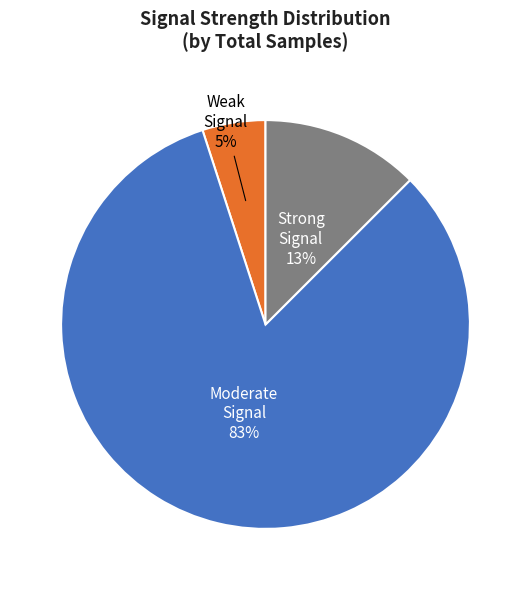

Does any single category account for the majority?

Yes